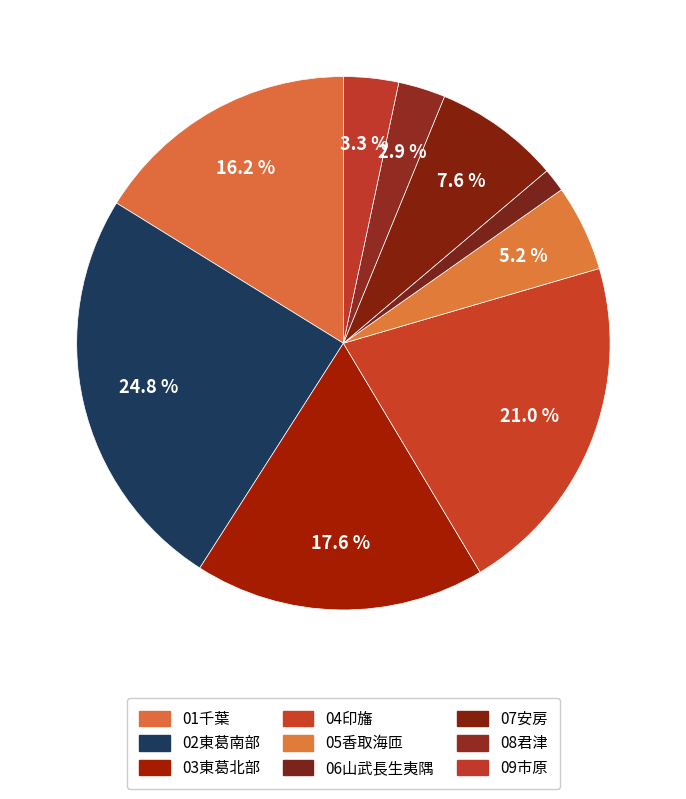

Does 02東葛南部 represent more than half of the total?

No